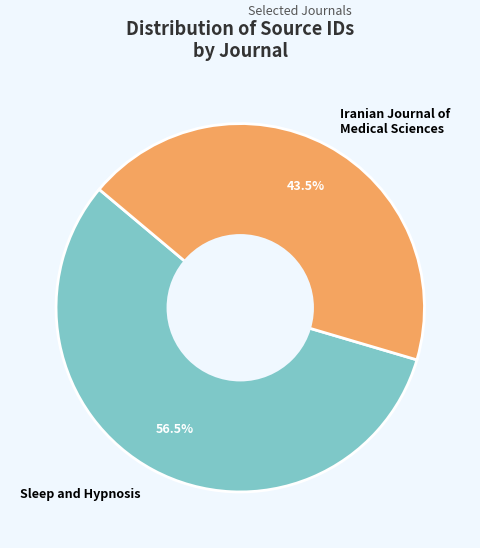

Which category has the biggest portion of the pie?

Sleep and Hypnosis